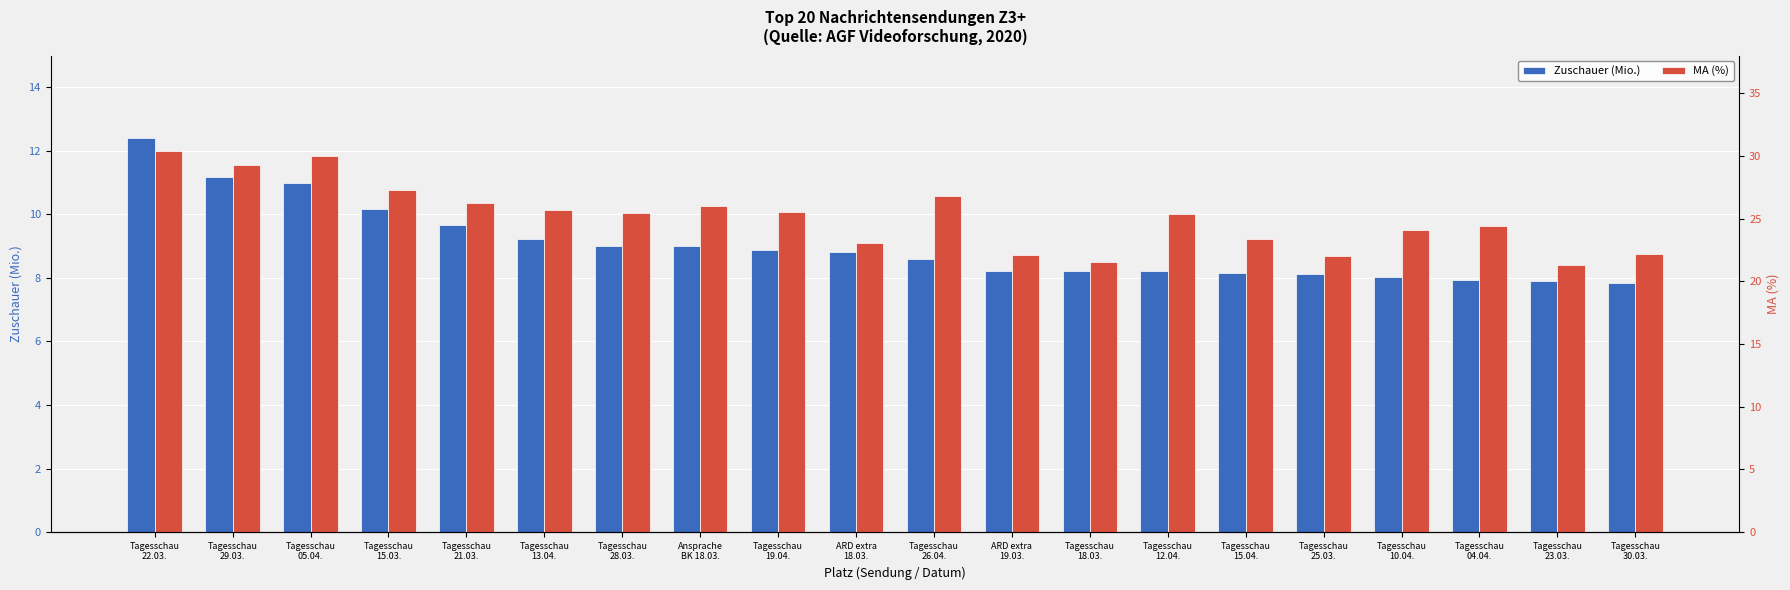

At which label does Zuschauer (Mio.) first exceed 8?

Tagesschau
22.03.